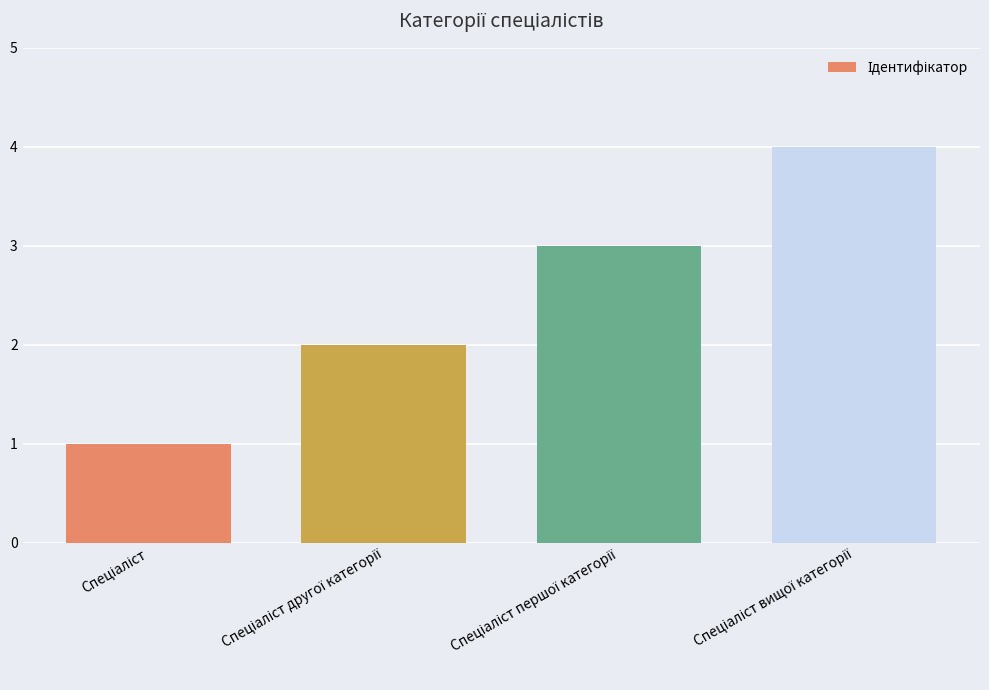

Are the bars grouped side by side (vs. stacked)?

No